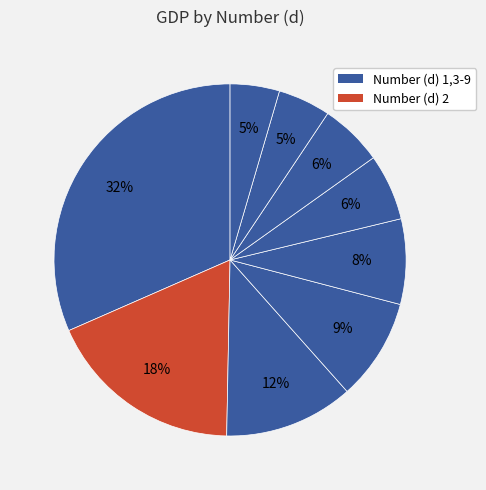

How many segments does this pie chart have?

9